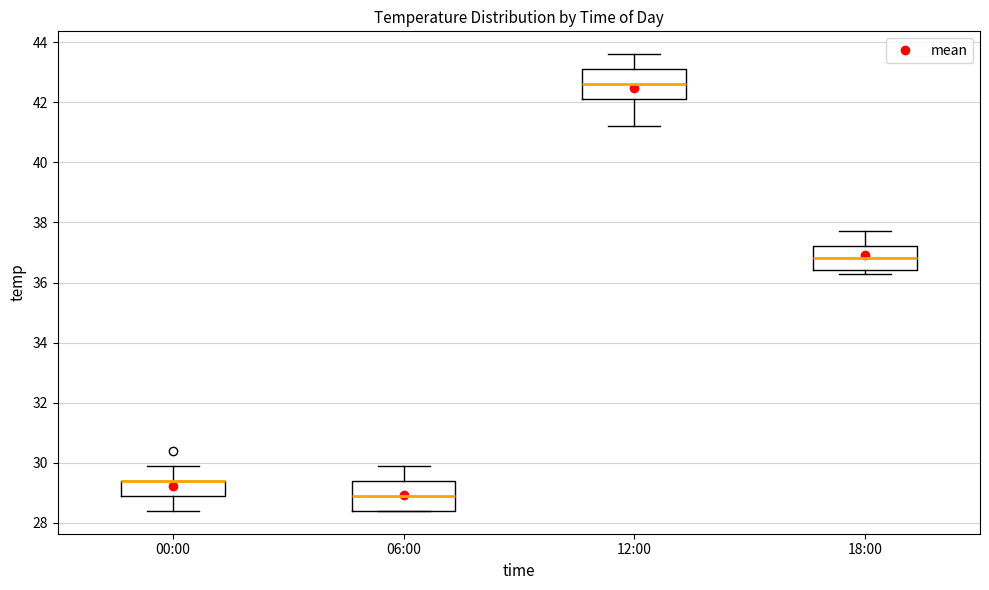

Reading left to right, read every box against the y-axis: the position of its median line, the range the box covers, and the ends of its whiskers. The values are not printed on the chart, so give them approximately, as read against the axis.

00:00: median 29.4 (drawn on the box's upper edge), box 29.0 to 29.4, whiskers 28.4 to 30.0
06:00: median 29.0, box 28.4 to 29.4, whiskers 28.4 to 30.0
12:00: median 42.6, box 42.2 to 43.2, whiskers 41.2 to 43.6
18:00: median 36.8, box 36.4 to 37.2, whiskers 36.4 (just below the box's lower edge) to 37.8